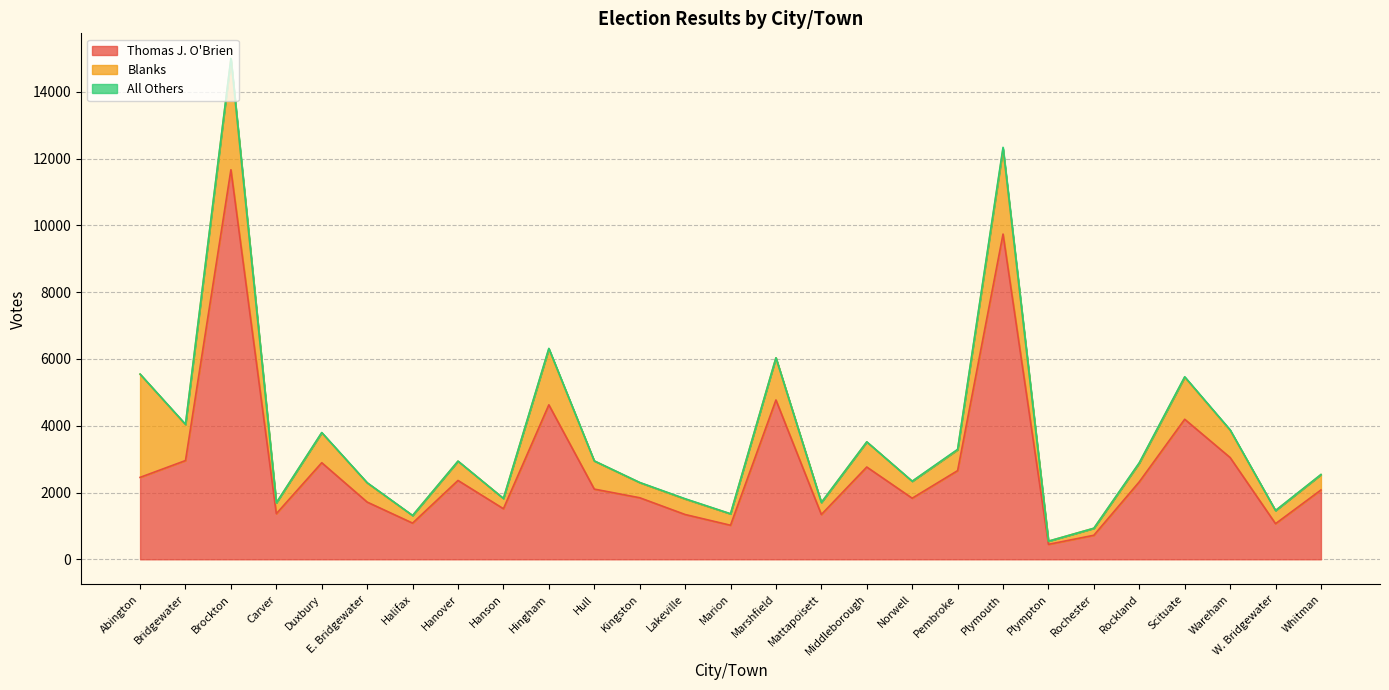

List the series in order of their overall mean, lowest first.

All Others, Blanks, Thomas J. O'Brien